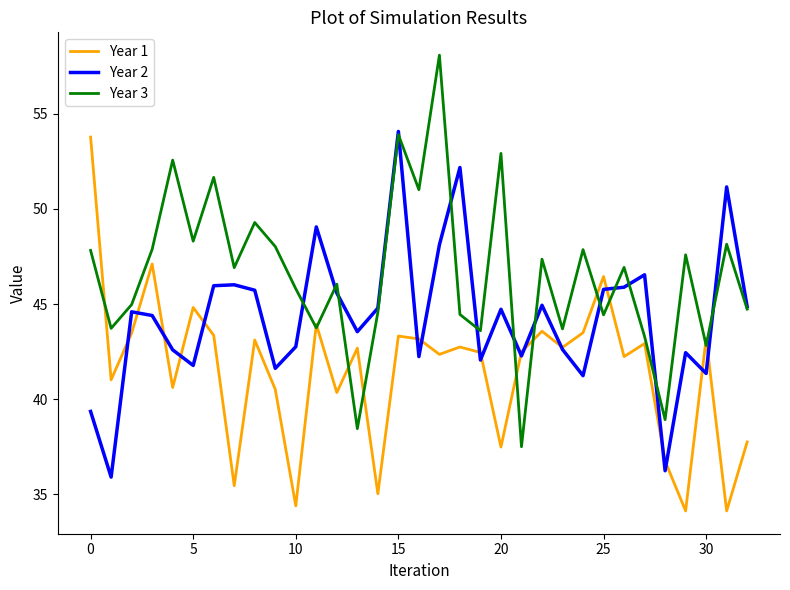

Is this an area chart (filled region under the line)?

No